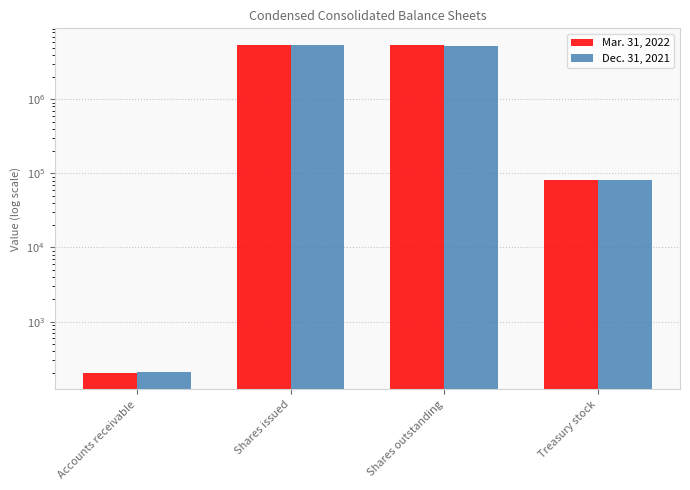

Reading right to left, extract all data points from this chart.

Mar. 31, 2022: 81584	5323973	5446840	202
Dec. 31, 2021: 81584	5308973	5446840	208